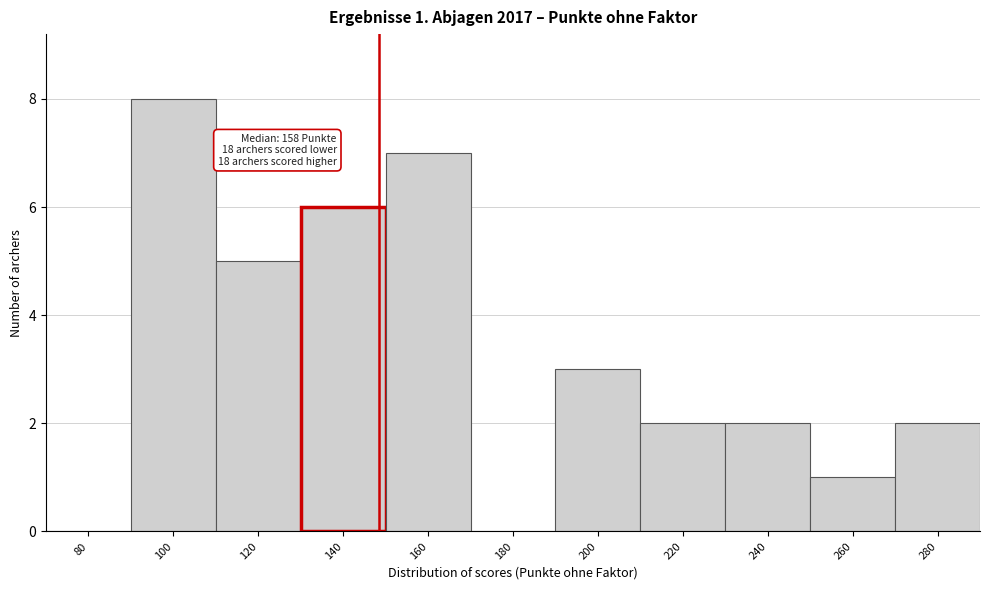

Reading right to left, what are all the values shown in this chart?

280=2	260=1	240=2	220=2	200=3	180=0	160=7	140=6	120=5	100=8	80=0